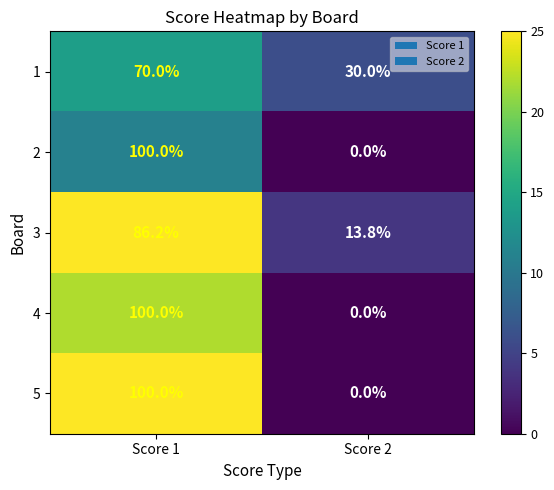

Reading left to right, what are all the values shown in this chart?

1: 70.0	30.0
2: 100.0	0.0
3: 86.2	13.8
4: 100.0	0.0
5: 100.0	0.0